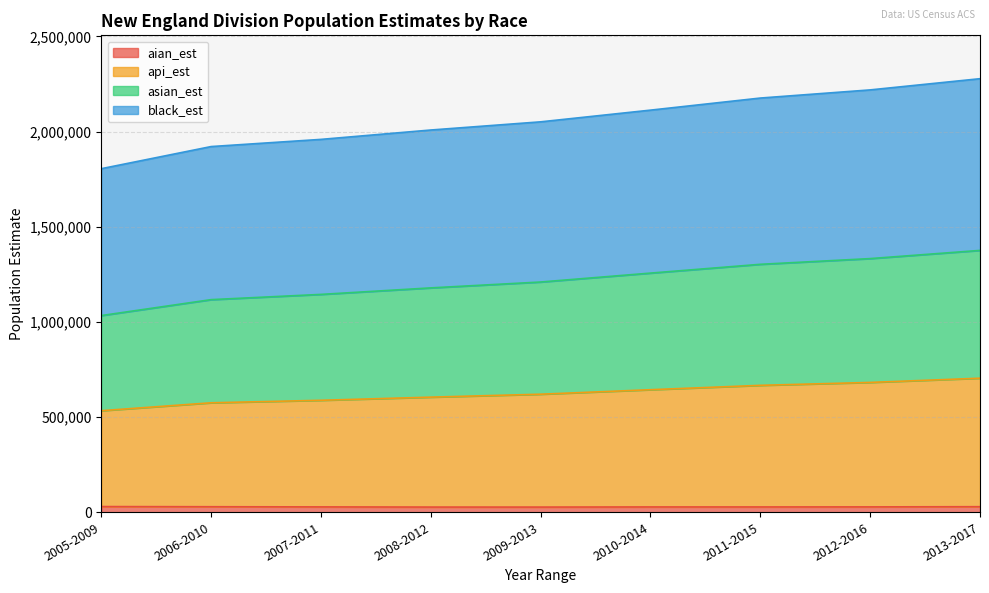

True or false: aian_est and asian_est cross at least once.

False